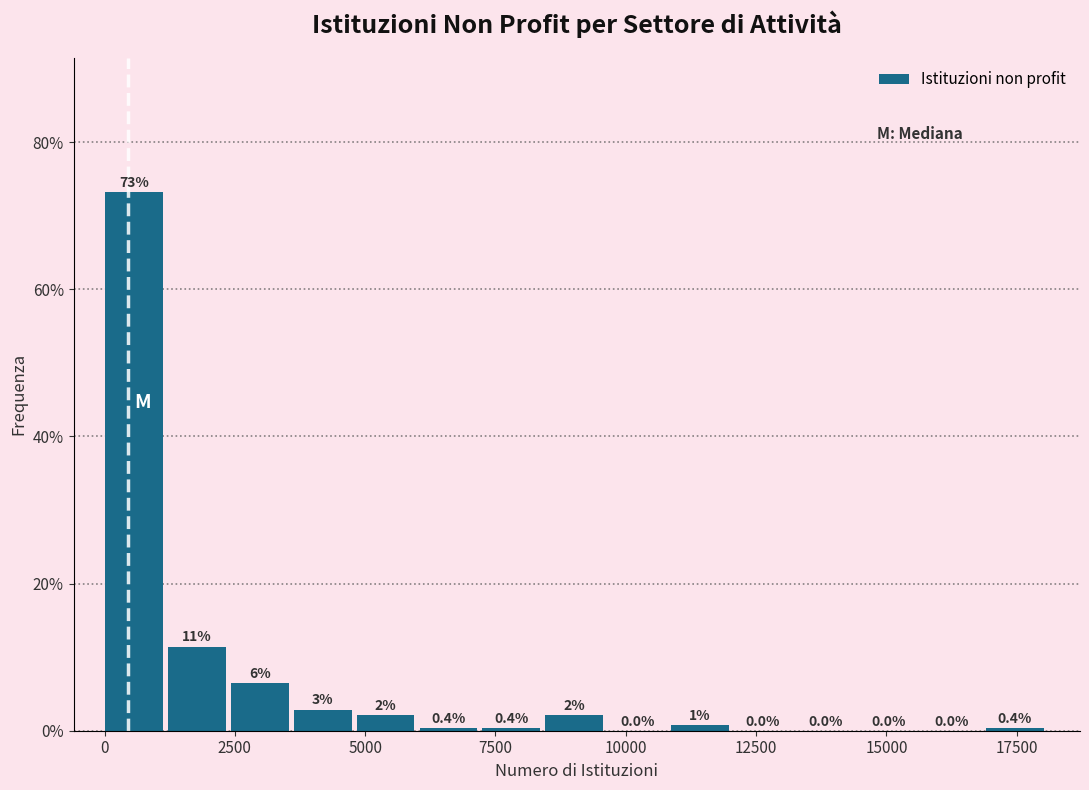

Around what value on the x-axis is the tallest bar? Give the approximate position of its centre, as read against the axis.

500